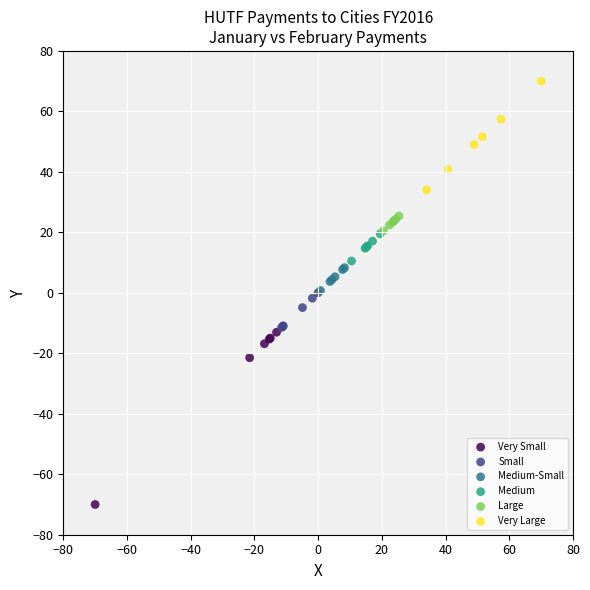

Which series contains the highest Y value?

Very Large